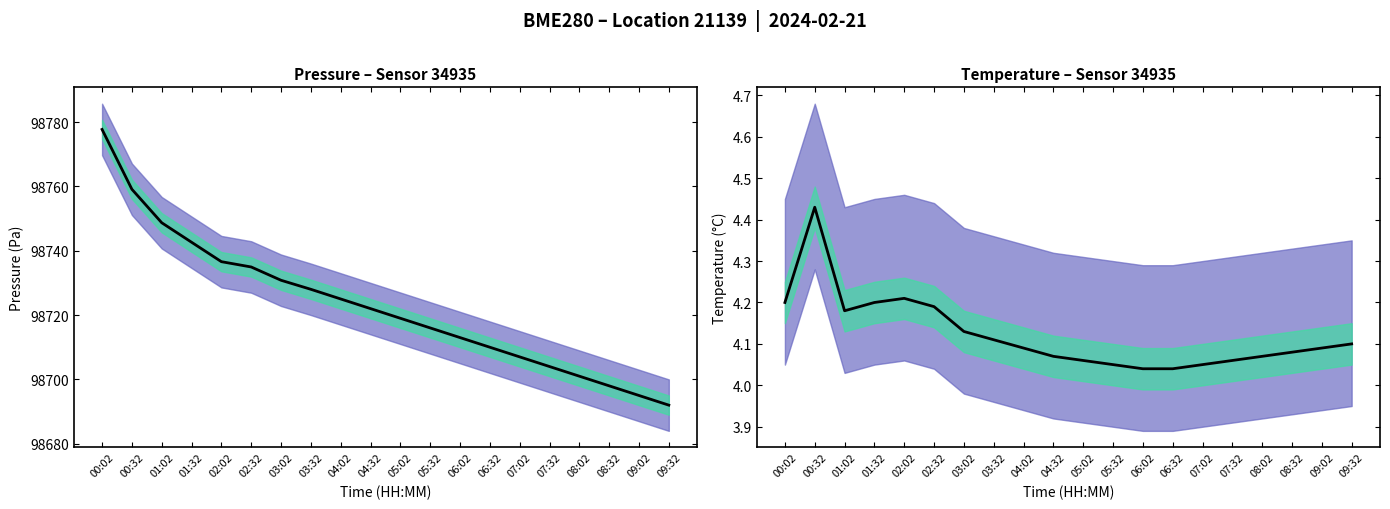

Which has a higher value, 05:02 or 07:02?

05:02